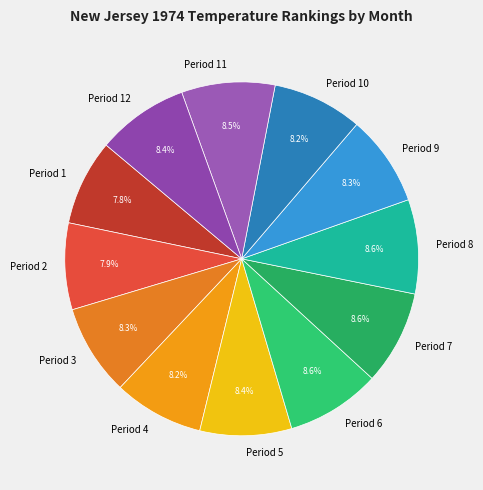

Approximately how many times larger is the value at Period 11 compared to Period 3?

1.0